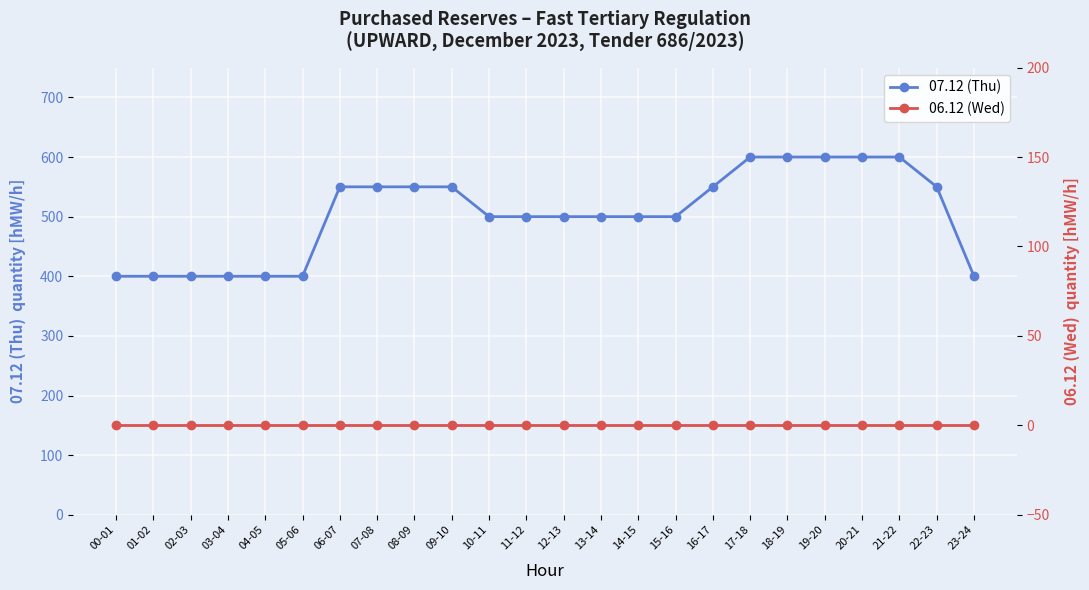

Reading right to left, extract all data points from this chart.

07.12 (Thu): 23-24=400	22-23=550	21-22=600	20-21=600	19-20=600	18-19=600	17-18=600	16-17=550	15-16=500	14-15=500	13-14=500	12-13=500	11-12=500	10-11=500	09-10=550	08-09=550	07-08=550	06-07=550	05-06=400	04-05=400	03-04=400	02-03=400	01-02=400	00-01=400
06.12 (Wed): 23-24=0	22-23=0	21-22=0	20-21=0	19-20=0	18-19=0	17-18=0	16-17=0	15-16=0	14-15=0	13-14=0	12-13=0	11-12=0	10-11=0	09-10=0	08-09=0	07-08=0	06-07=0	05-06=0	04-05=0	03-04=0	02-03=0	01-02=0	00-01=0